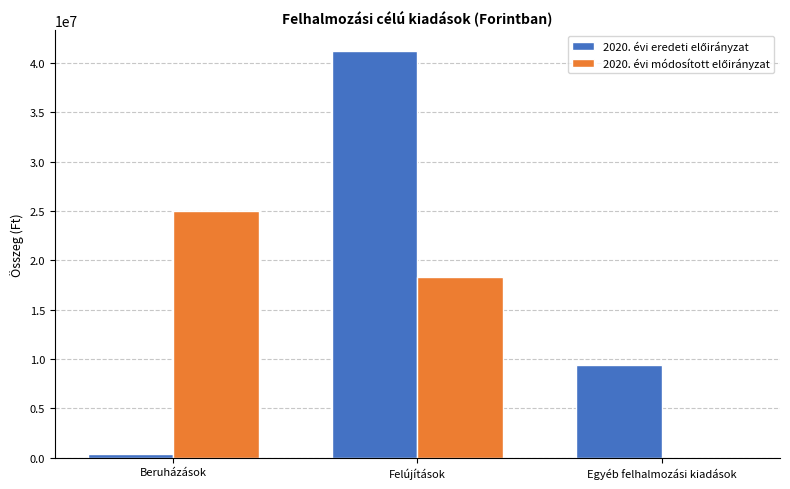

What is the maximum value shown in the chart?

41240988